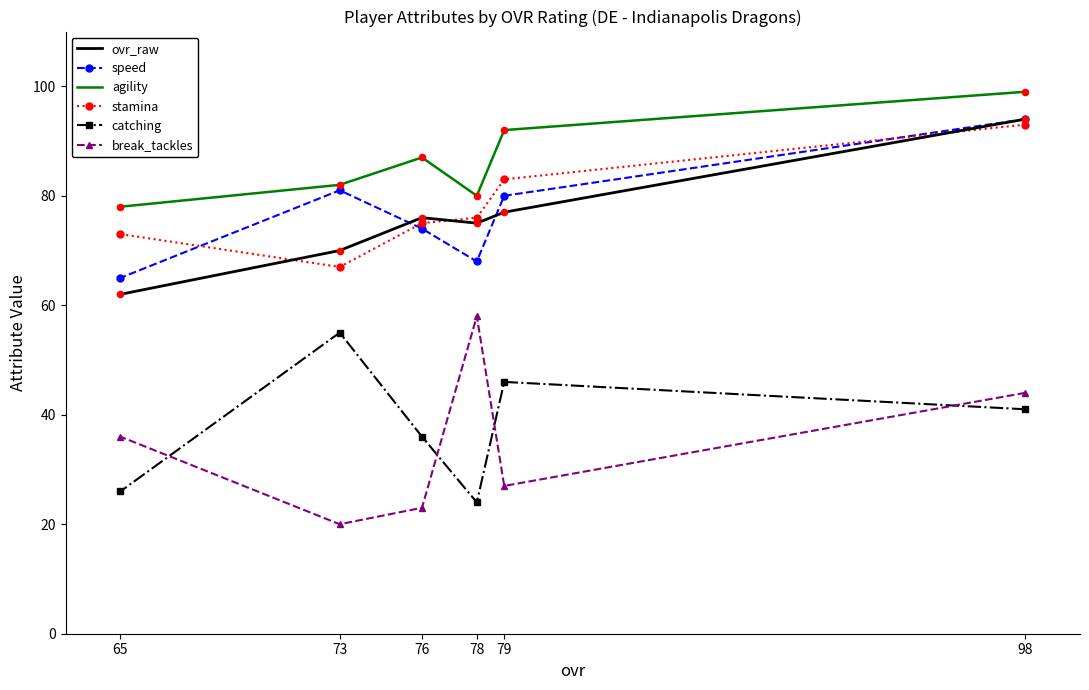

Which series contains the lowest Y value?

break_tackles